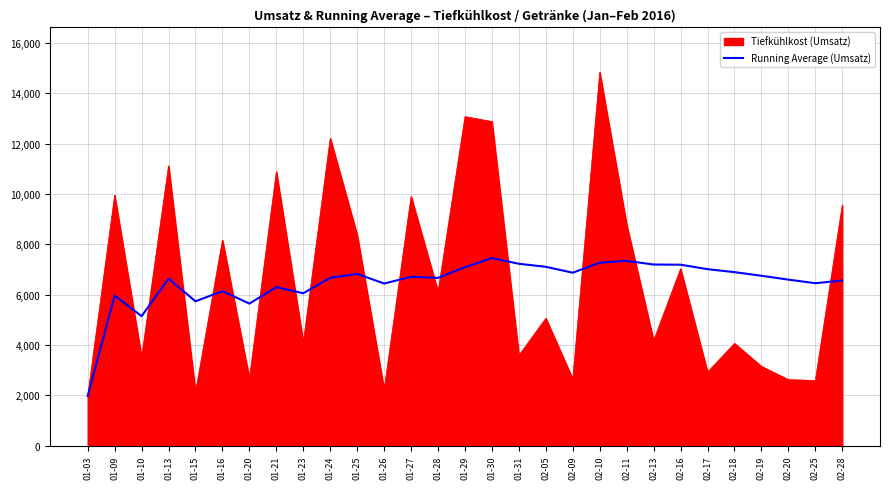

Which category has the highest value across all series?

02-10